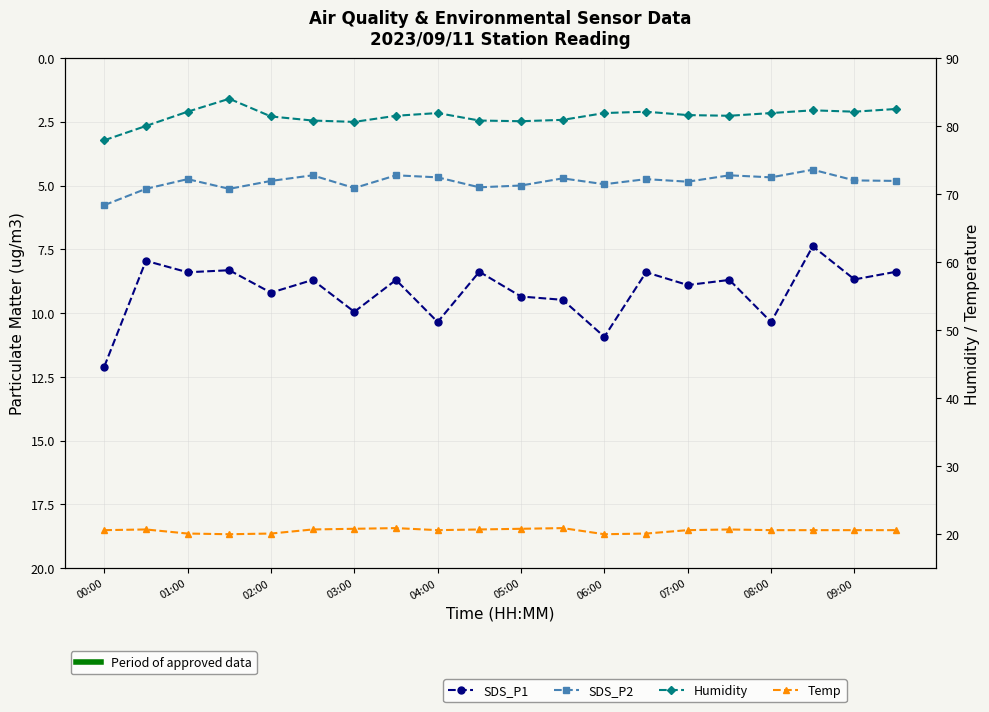

True or false: SDS_P2 and SDS_P1 intersect in this chart.

False